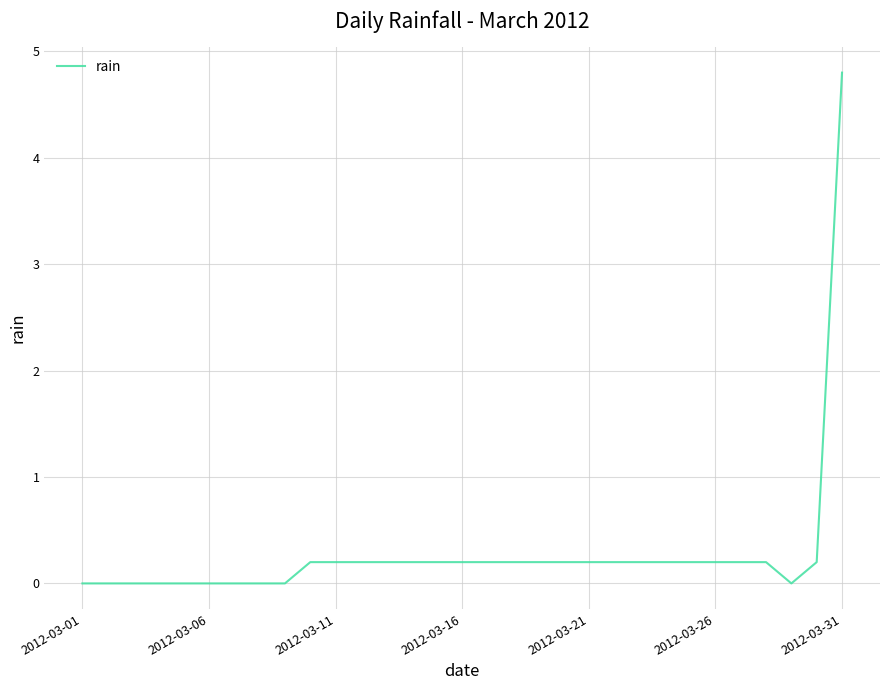

What is the greatest value displayed?

4.8